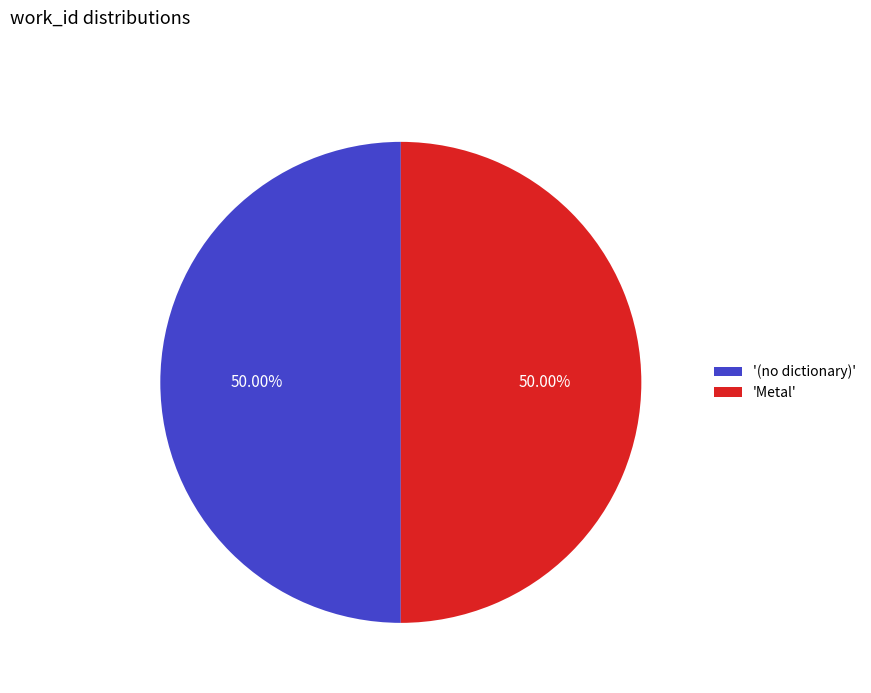

To the nearest percent, what is the average slice percentage?

50%